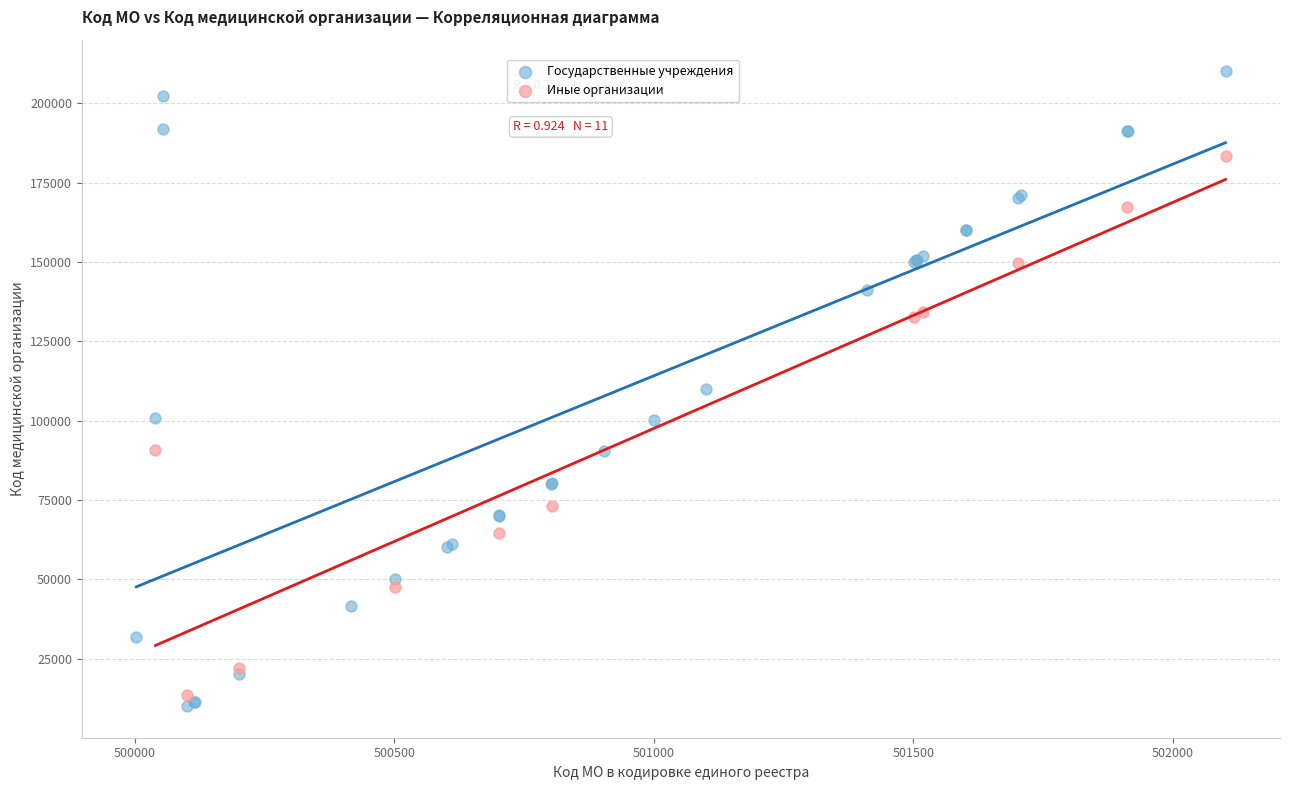

Which series reaches the maximum Y coordinate?

Государственные учреждения